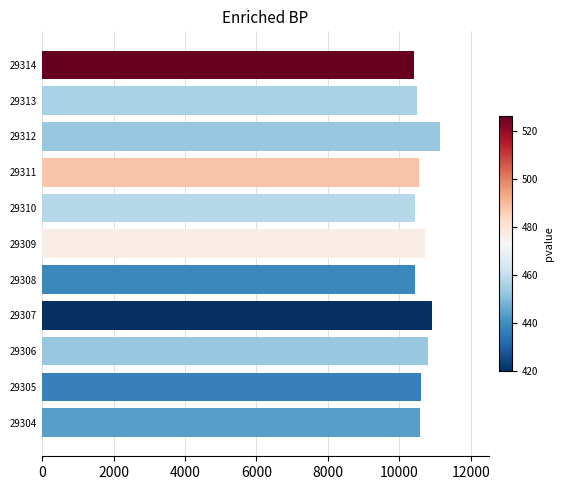

What is the sum of all values?

117103